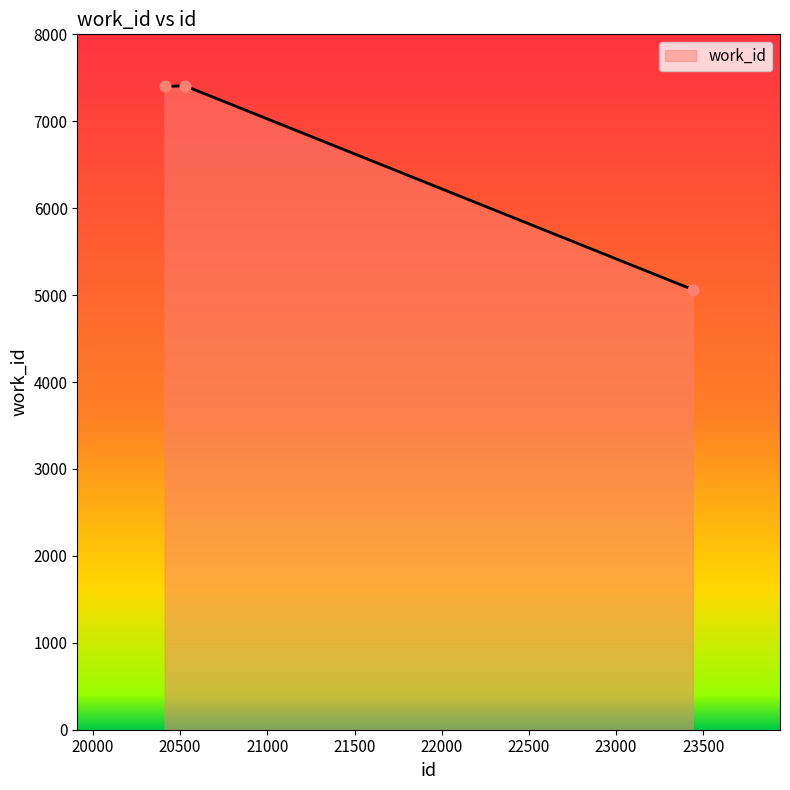

What is the difference between the second highest and minimum values?

2337